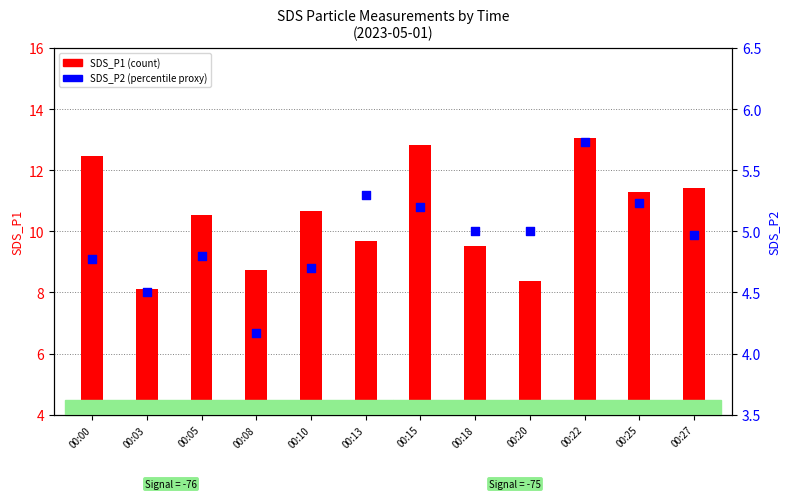

Which series has the largest Y range (max minus min)?

SDS_P1